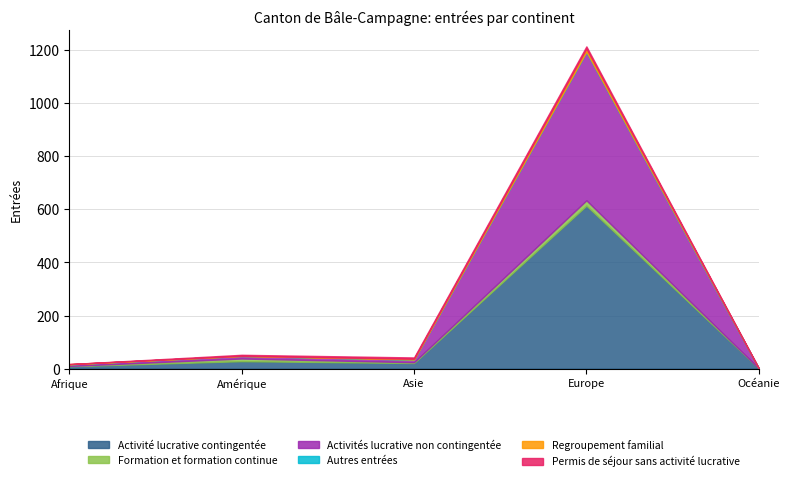

What is the label of the 4th point from the left?

Europe